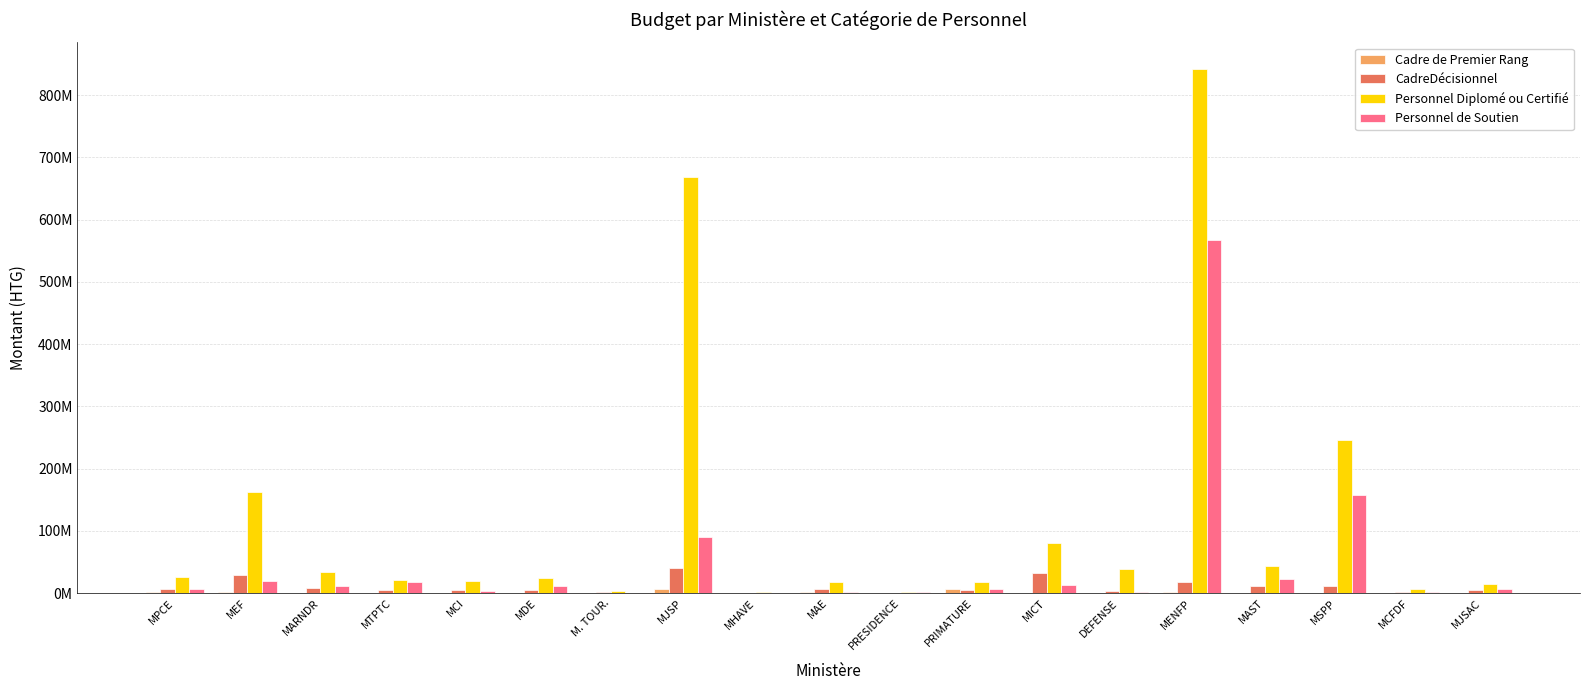

Reading left to right, what are all the values shown in this chart?

Cadre de Premier Rang: 1566450	1415900	452050	859650	350150	543350	146350	6394800	248250	1948300	700300	6567799	1025500	490850	1240300	660700	467500	146350	553950
CadreDécisionnel: 6219600	28493000	9084800	4905600	5349000	4810800	1521000	40709800	593400	6886200	679800	4455600	32553000	3364800	17889000	11653200	10798800	1723200	5935800
Personnel Diplomé ou Certifié: 25441950	162841350	34199100	21021350	19907100	24304600	3966000	668408100	2067567	18668150	1514700	17331000	80425150	38133700	842737750	44313950	246290553	6295800	15067300
Personnel de Soutien: 6881883	19539950	11912100	18610600	3385000	11137300	1071450	90526700	706150	2569200	1741500	7430350	13849450	2516250	567989650	22923550	158079778	2187250	7538150